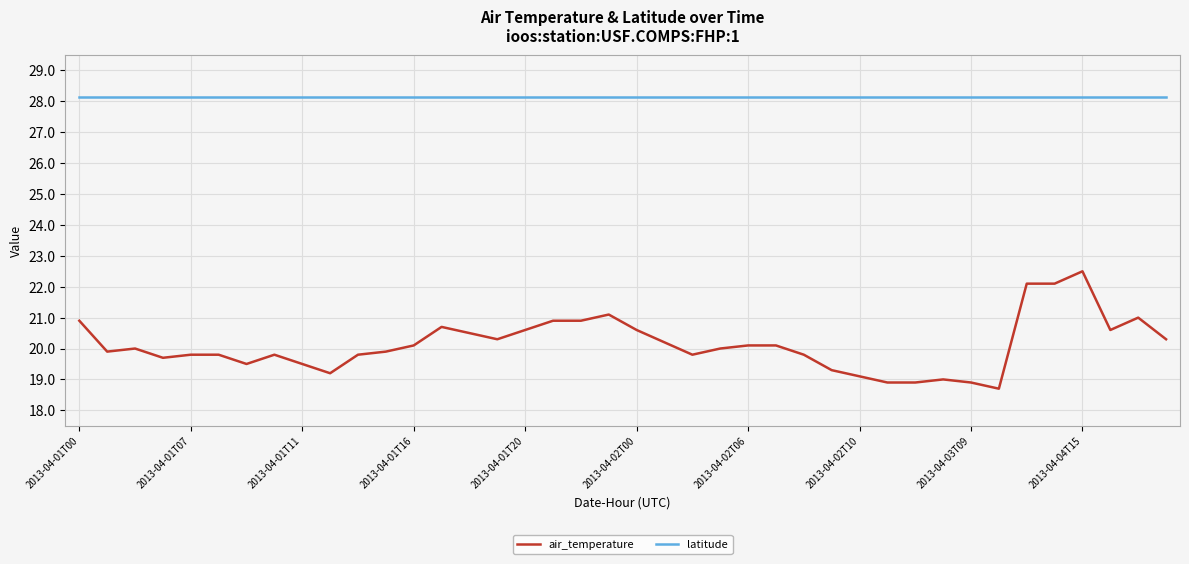

List the series in order of their peak value, lowest first.

air_temperature, latitude